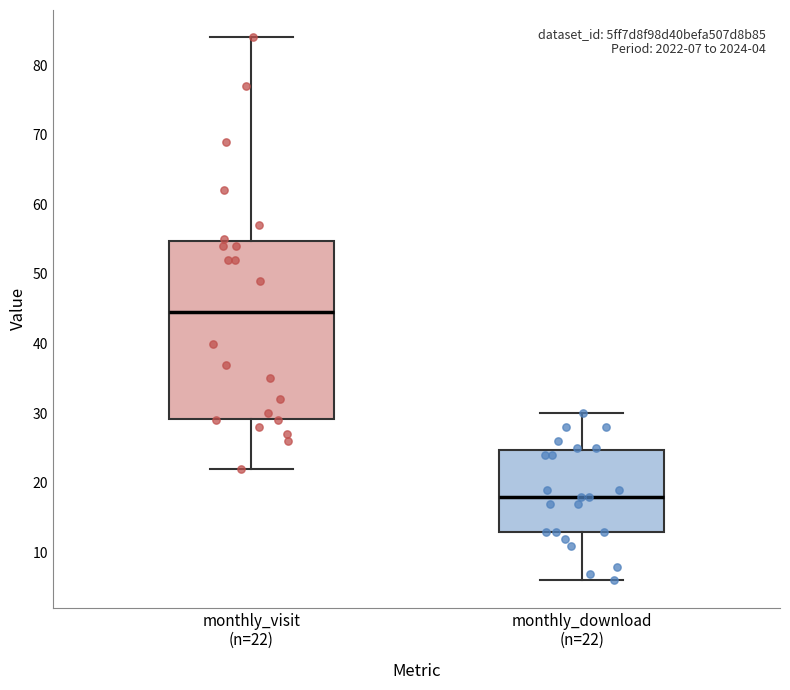

Which box has the highest median line?

monthly_visit (n=22)